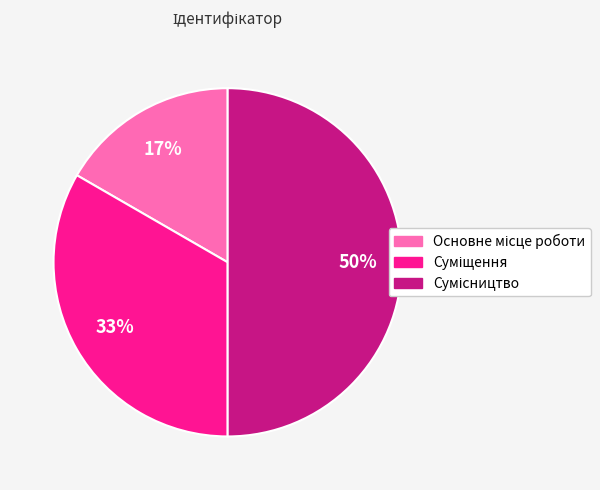

To the nearest percent, what is the average slice percentage?

33%